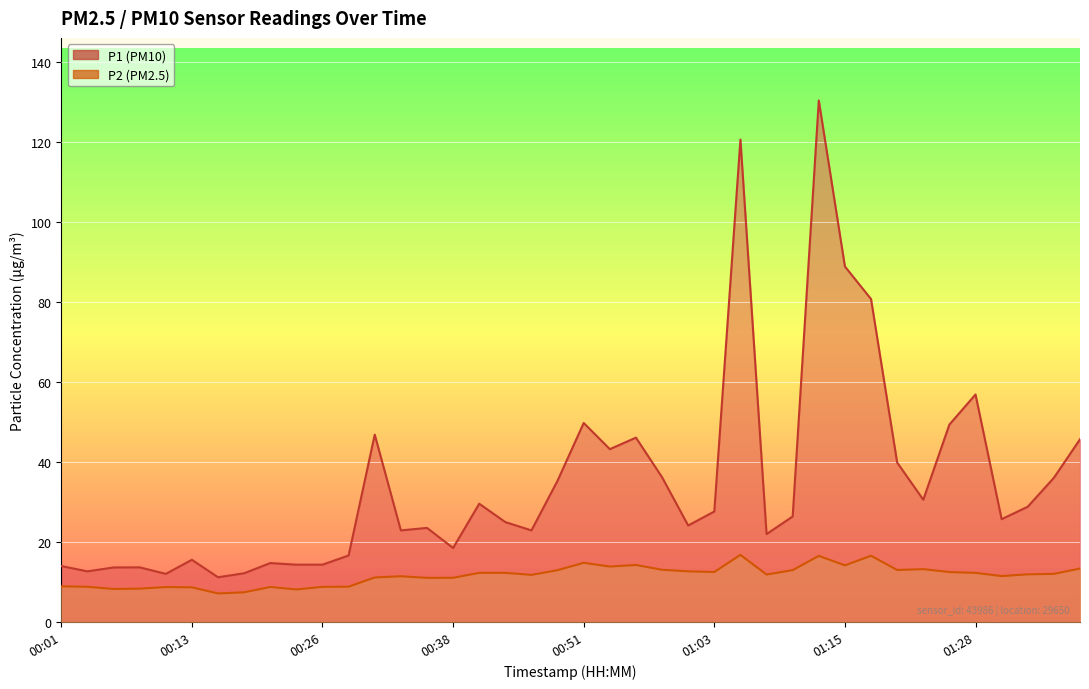

Which has a higher value, 01:37 or 00:21?

01:37